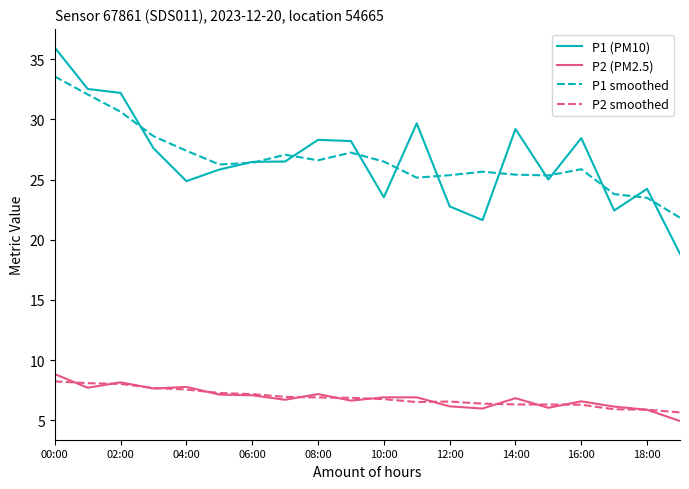

List the series in order of their peak value, highest first.

P1 (PM10), P1 smoothed, P2 (PM2.5), P2 smoothed